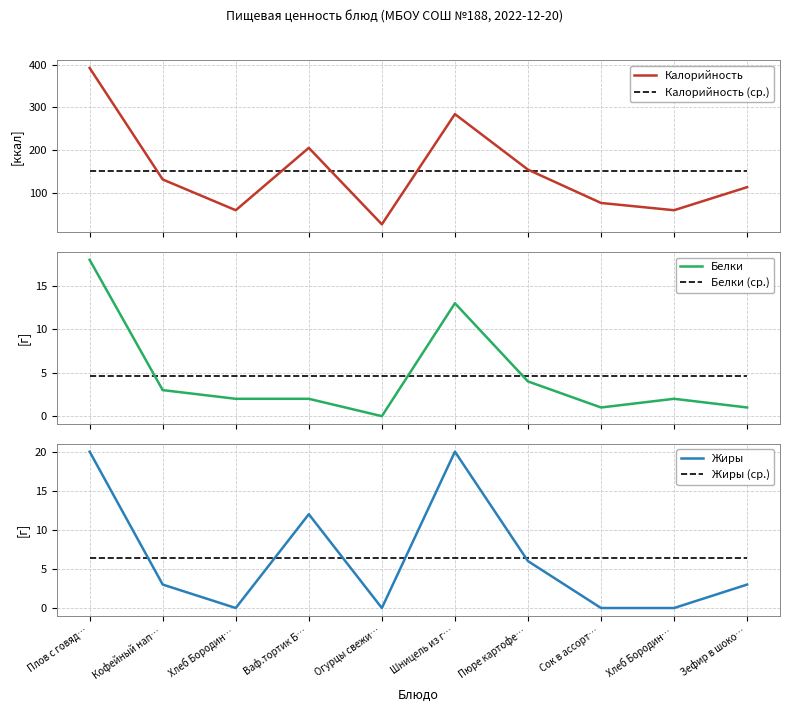

True or false: Белки and Жиры (ср.) intersect in this chart.

True